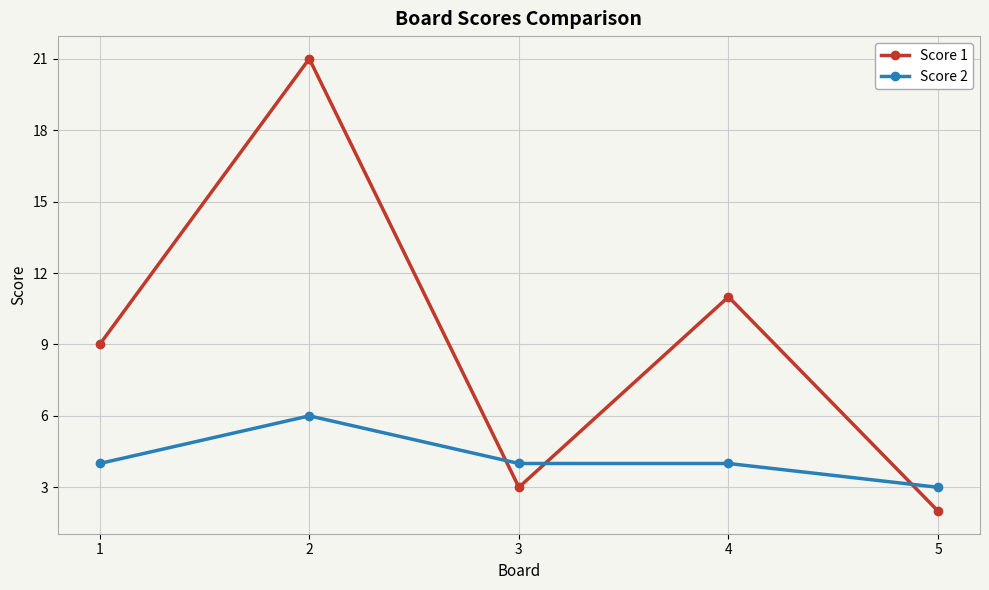

At which category does Score 1 reach its first local valley?

3